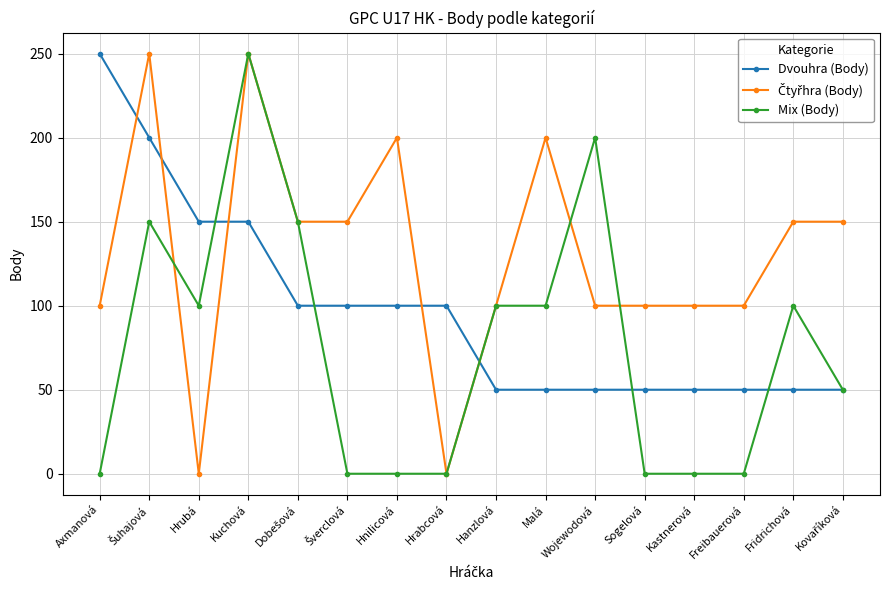

Read the Dvouhra (Body) value at Hanzlová.

50